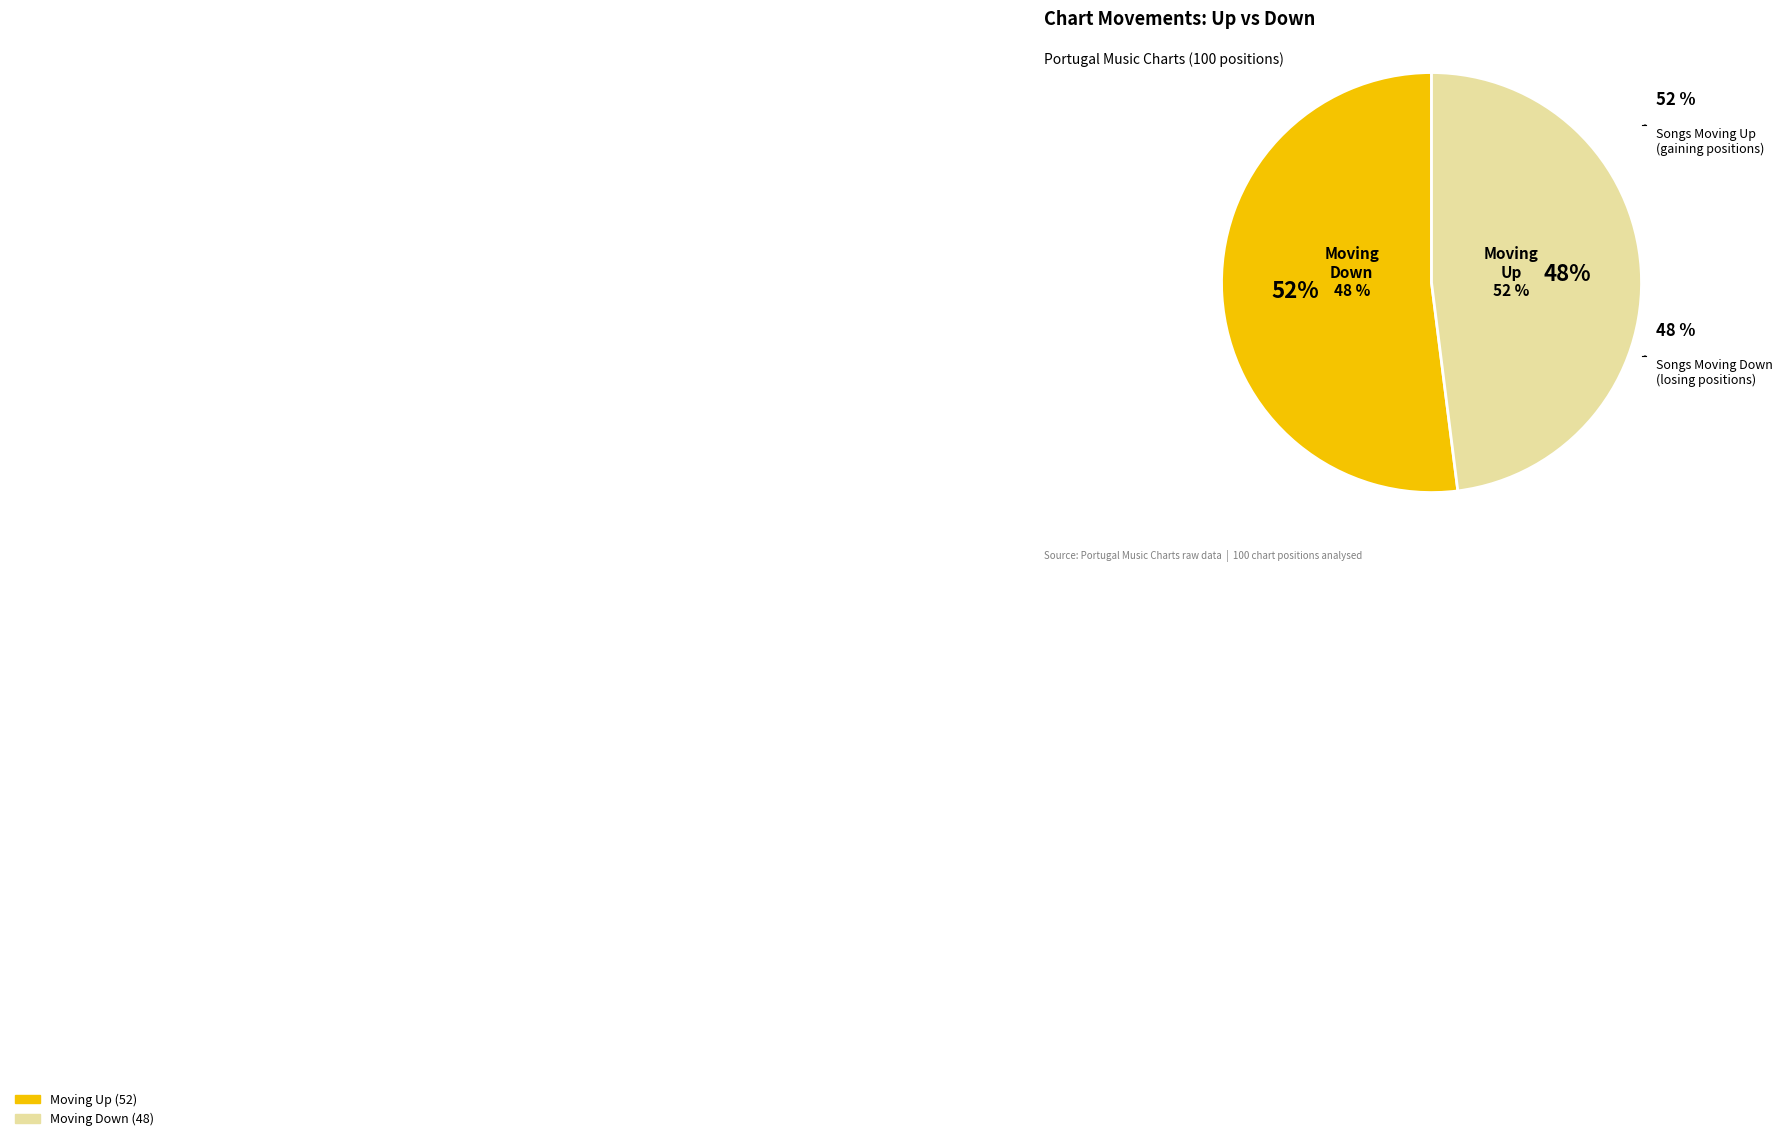

Does up account for over 50% of the chart?

Yes